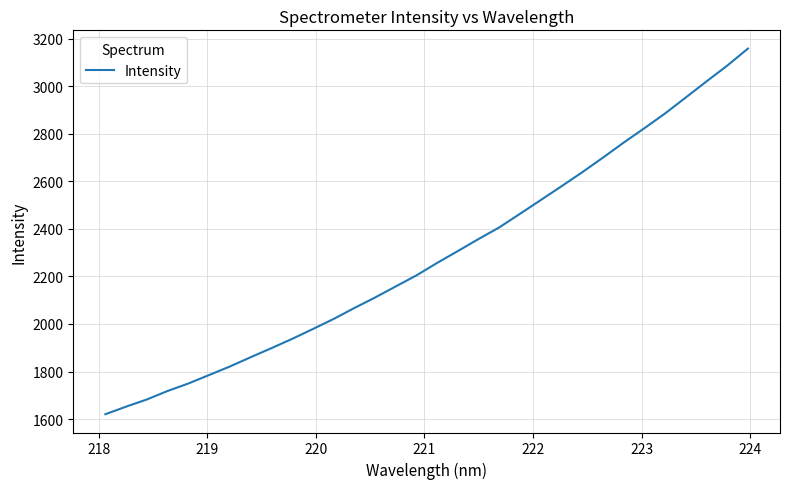

What is the difference between the maximum and minimum values?

1537.9